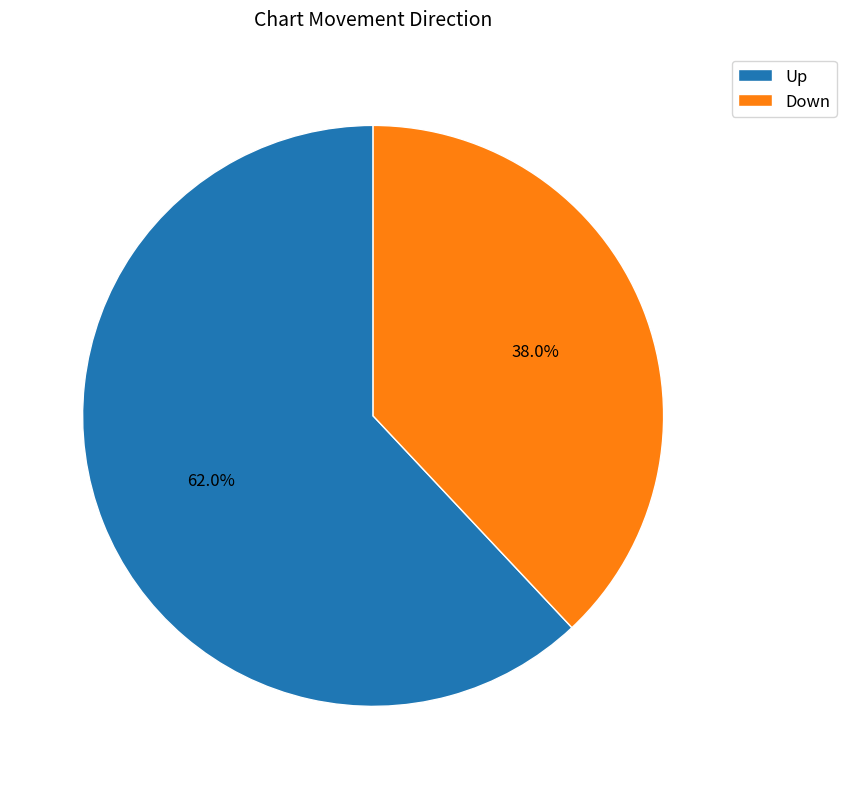

Does Down account for over 50% of the chart?

No